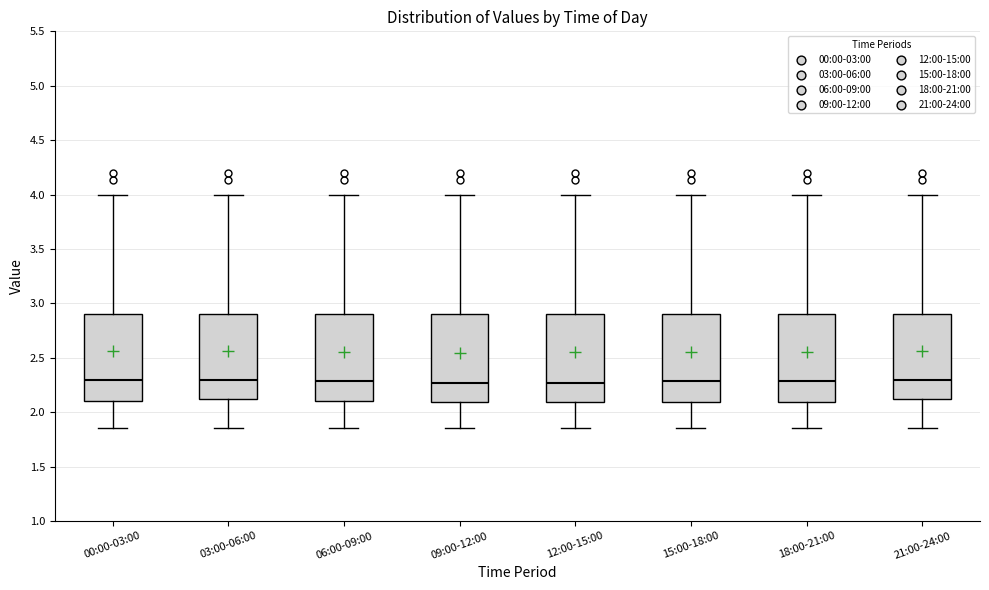

Where is the upper edge of the box for 15:00-18:00 on the y-axis? The values are not printed on the chart, so give them approximately, as read against the axis.

2.90